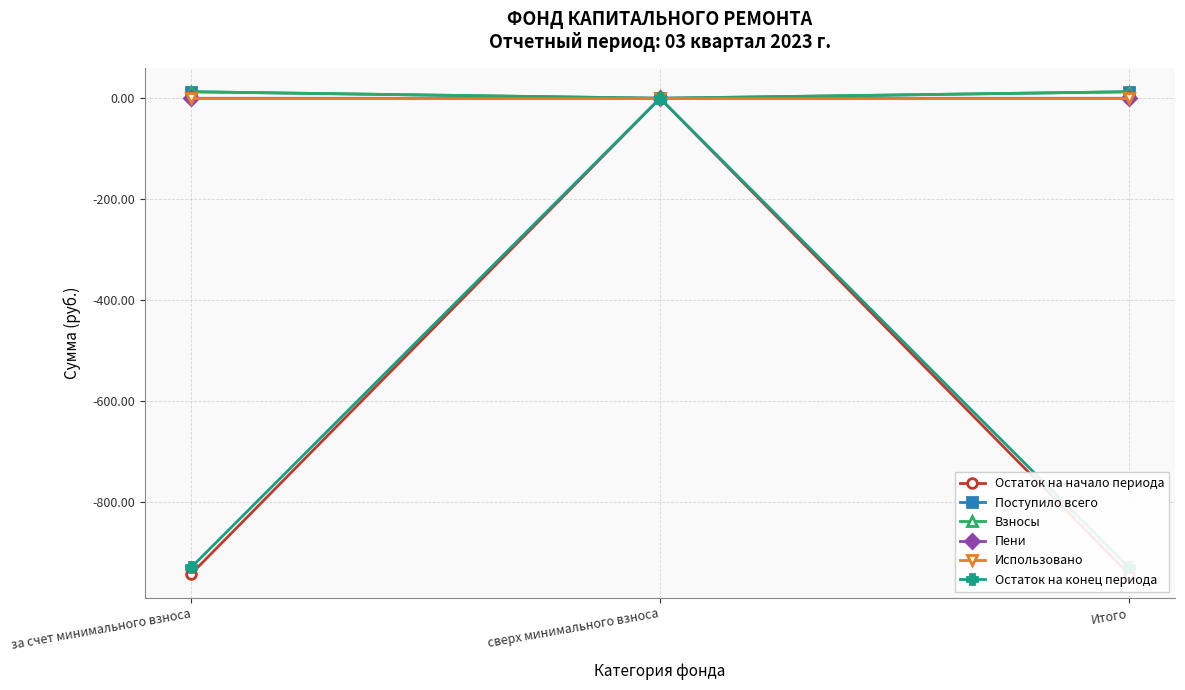

The value of Остаток на конец периода at за счет минимального взноса is -1360.3. True or false?

False